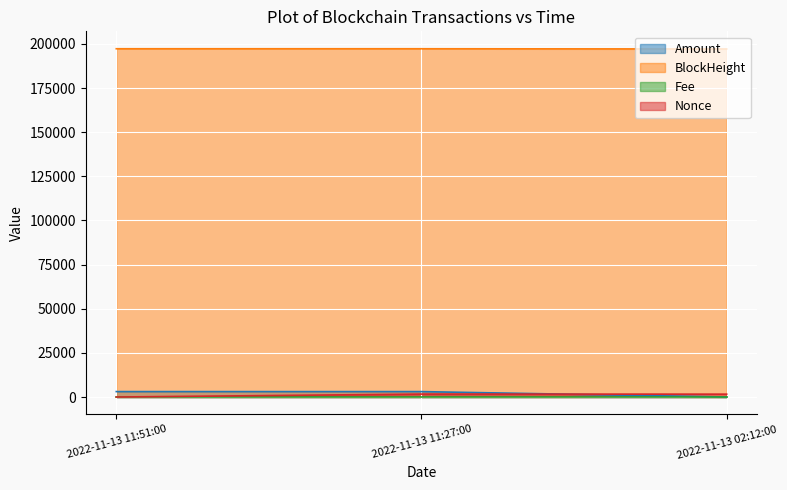

Reading left to right, what are all the values shown in this chart?

Amount: 3077.0	3068.0	10.0
BlockHeight: 197238.0	197234.0	197108.0
Fee: 0.0	0.0	0.0
Nonce: 0.0	1667.0	1623.0